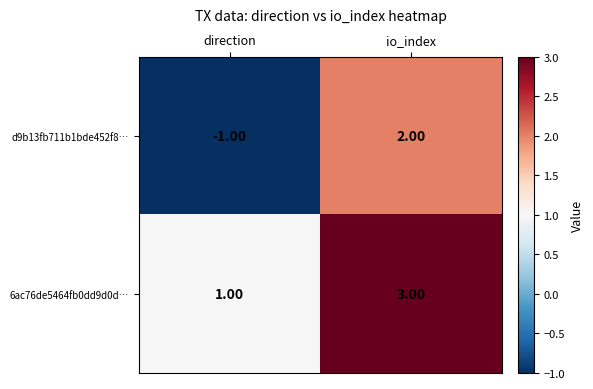

List the series in order of their overall mean, lowest first.

d9b13fb711b1bde452f8…, 6ac76de5464fb0dd9d0d…